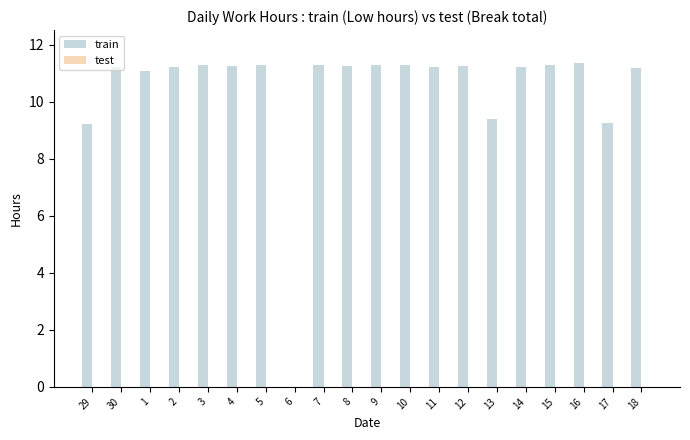

True or false: the data shows 7.3 at 12.

False